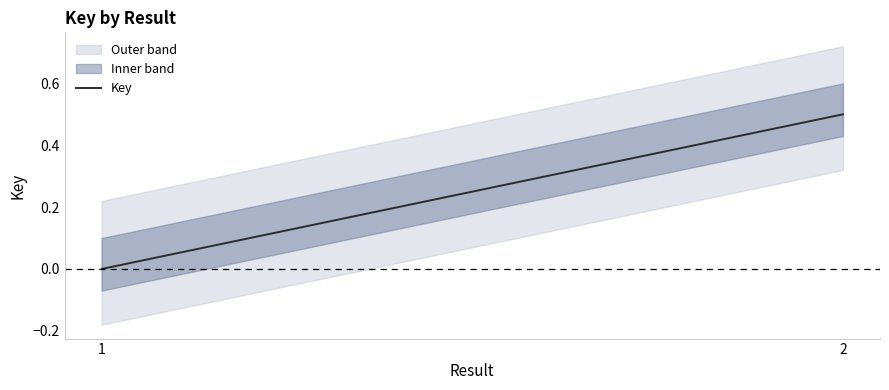

How many lines are shown in the chart?

1